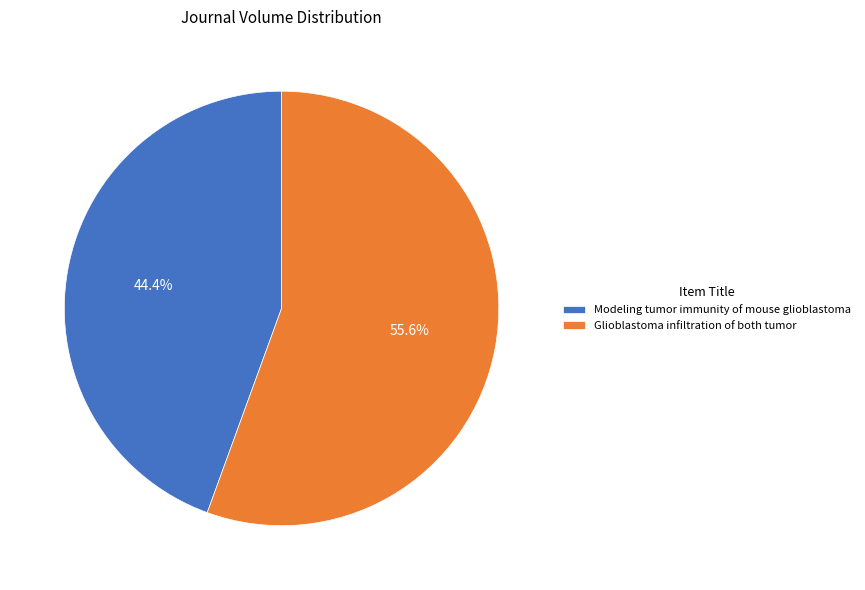

Which has a higher value, Modeling tumor immunity of mouse glioblastoma or Glioblastoma infiltration of both tumor?

Glioblastoma infiltration of both tumor